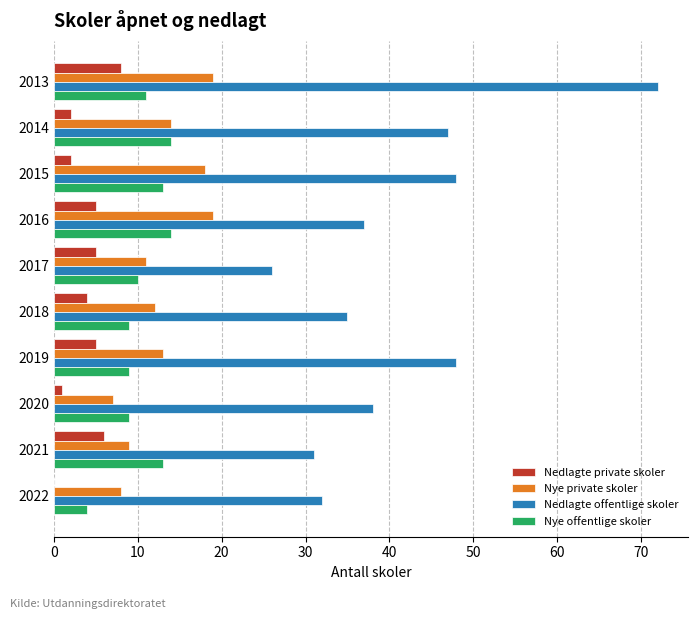

Which series changed the most between 2016 and 2021?

Nye private skoler